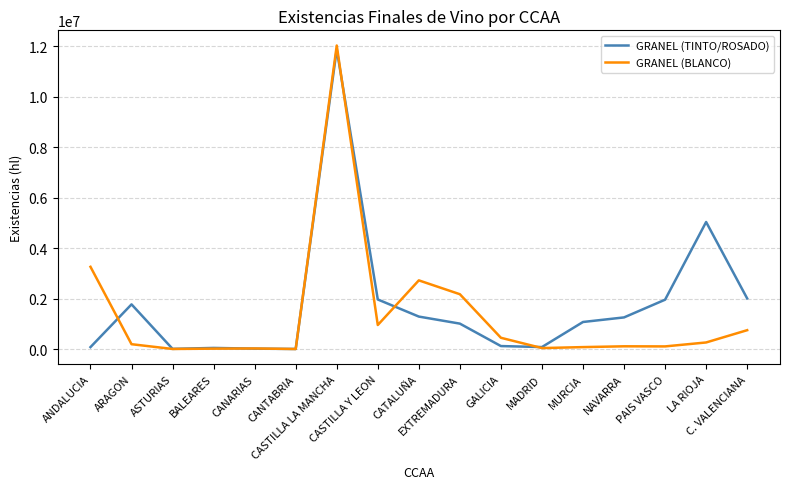

What is the sum of all GRANEL (TINTO/ROSADO) values?

29575787